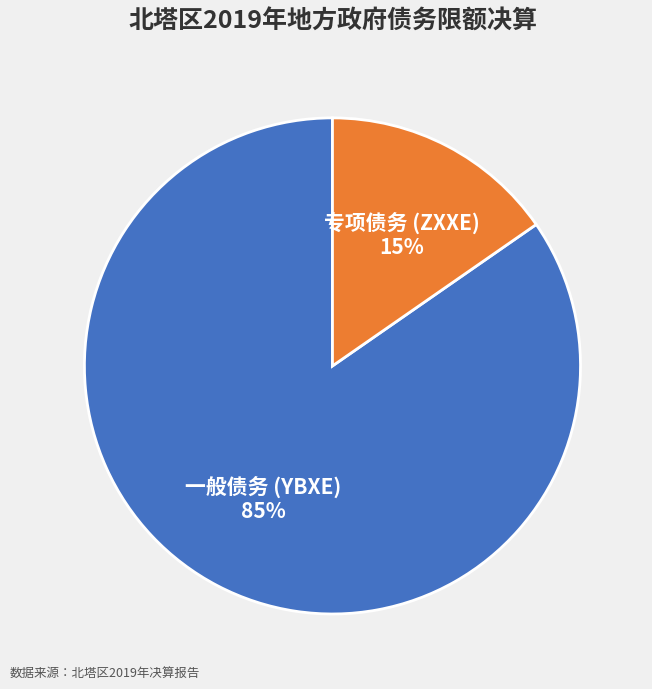

Does any single category account for the majority?

Yes